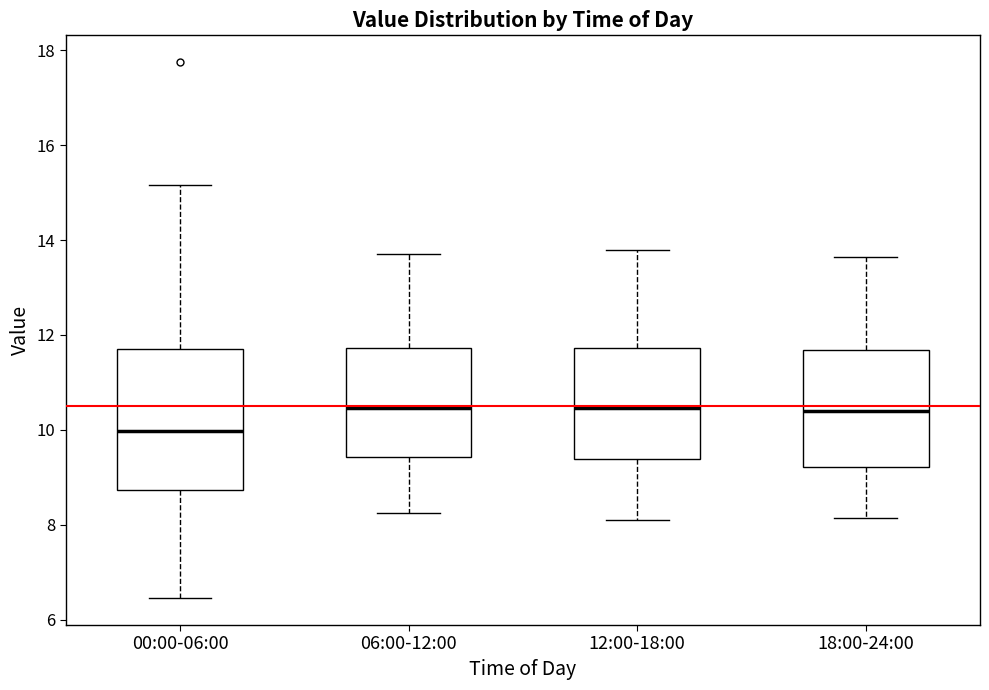

Reading left to right, transcribe this box plot: for each box, give where its median line is, the range the box spans, and where its two whiskers end, as read against the y-axis. The values are not printed on the chart, so give them approximately, as read against the axis.

00:00-06:00: median 10.0, box 8.8 to 11.8, whiskers 6.4 to 15.2
06:00-12:00: median 10.4, box 9.4 to 11.8, whiskers 8.2 to 13.8
12:00-18:00: median 10.4, box 9.4 to 11.8, whiskers 8.2 to 13.8
18:00-24:00: median 10.4, box 9.2 to 11.6, whiskers 8.2 to 13.6